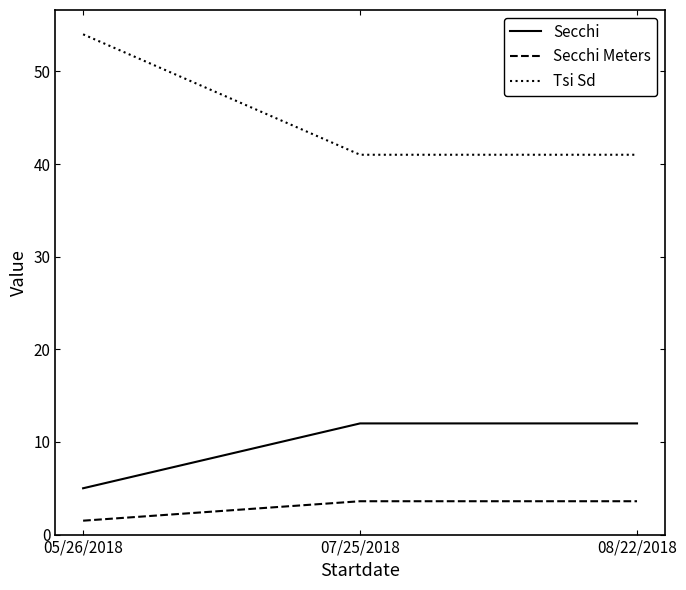

Which series changed the most between 05/26/2018 and 07/25/2018?

Tsi Sd